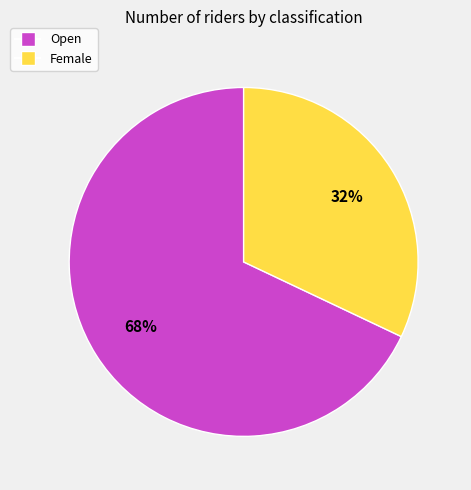

Does Open represent more than half of the total?

Yes